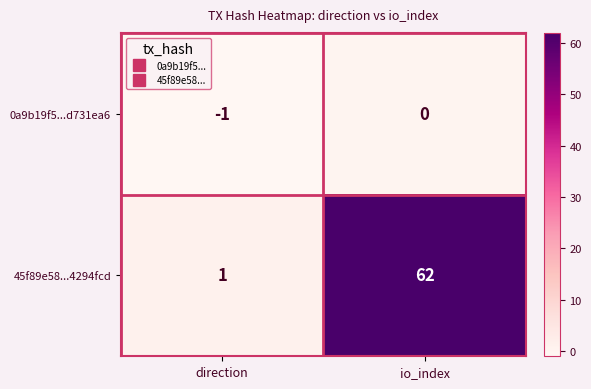

True or false: 0a9b19f5...d731ea6 has a value of -1 at direction.

True